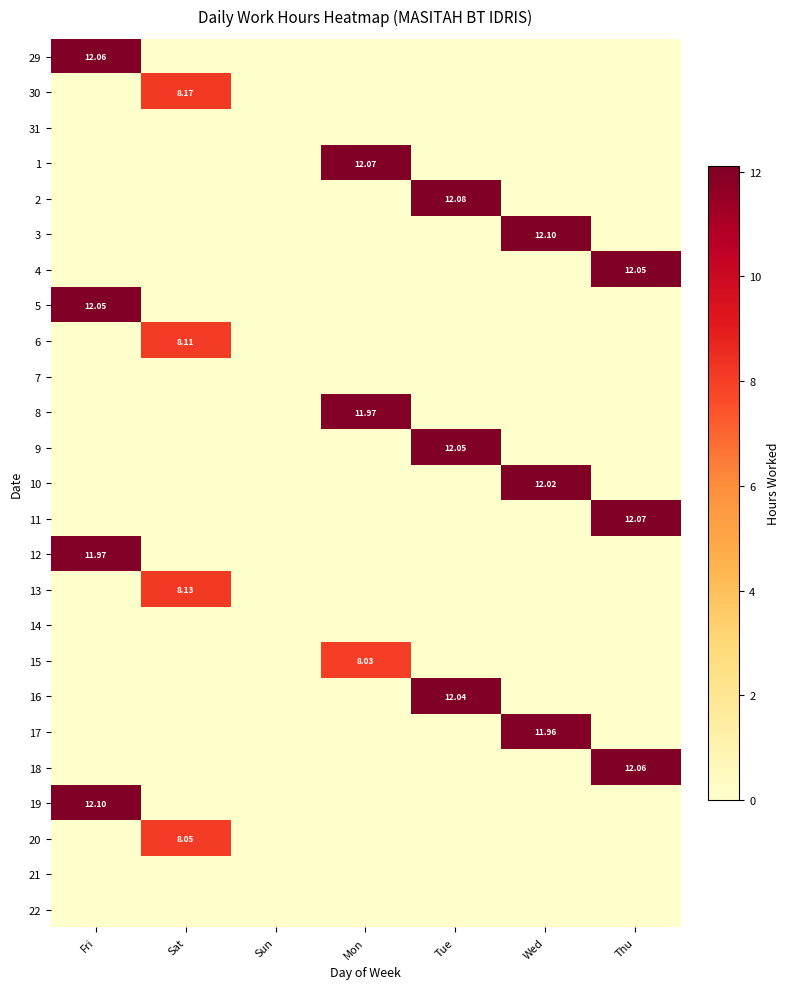

Is it true that 10 equals 5.7 at Fri?

False